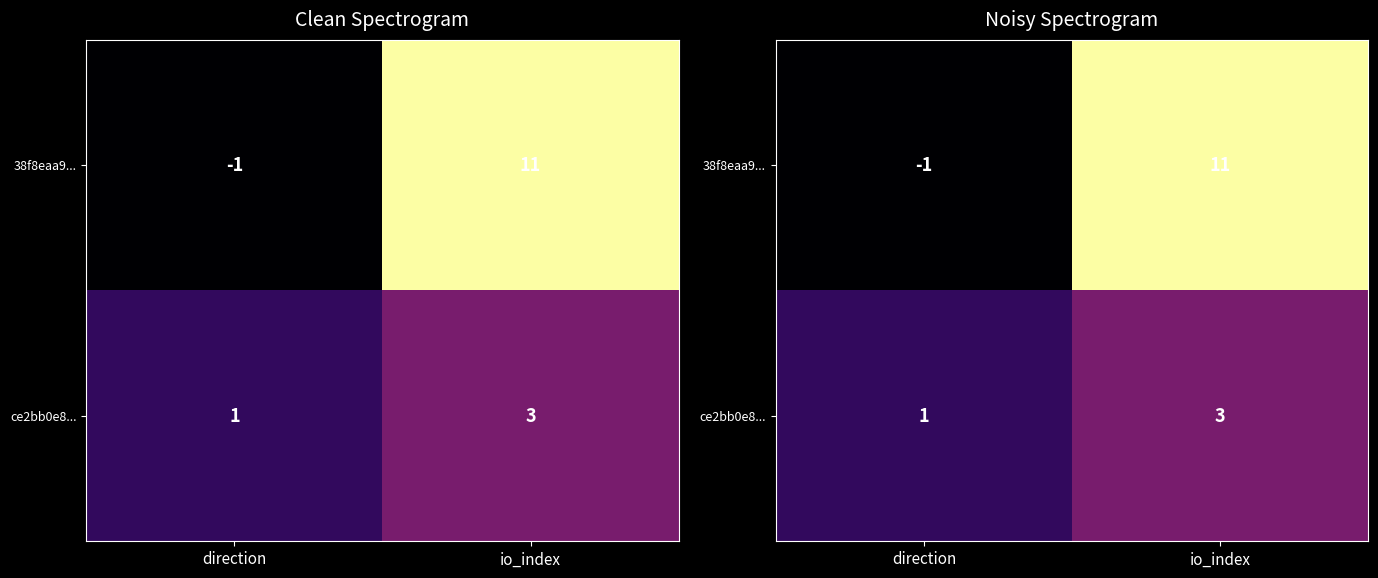

Which label corresponds to the largest value in the chart?

io_index